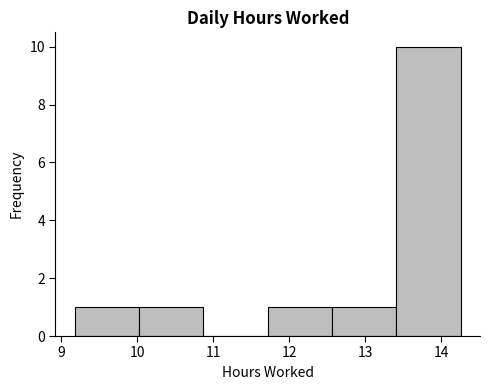

Reading left to right, transcribe this chart: for each bar, give the range it covers on the x-axis and its height. Neither the bar edges nor the heights are printed on the chart, so give them approximately, as read against the axes.

9.2 to 10.0: 1
10.0 to 10.9: 1
10.9 to 11.7: 0
11.7 to 12.6: 1
12.6 to 13.4: 1
13.4 to 14.3: 10